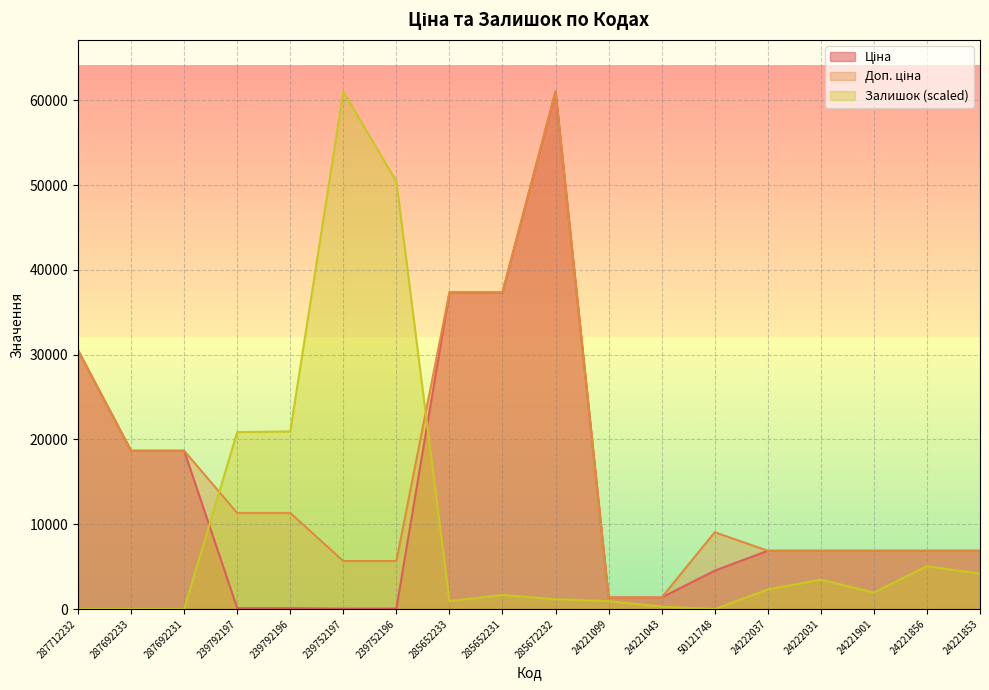

Rank the series by their average value, from highest to lowest.

Доп. ціна, Ціна, Залишок